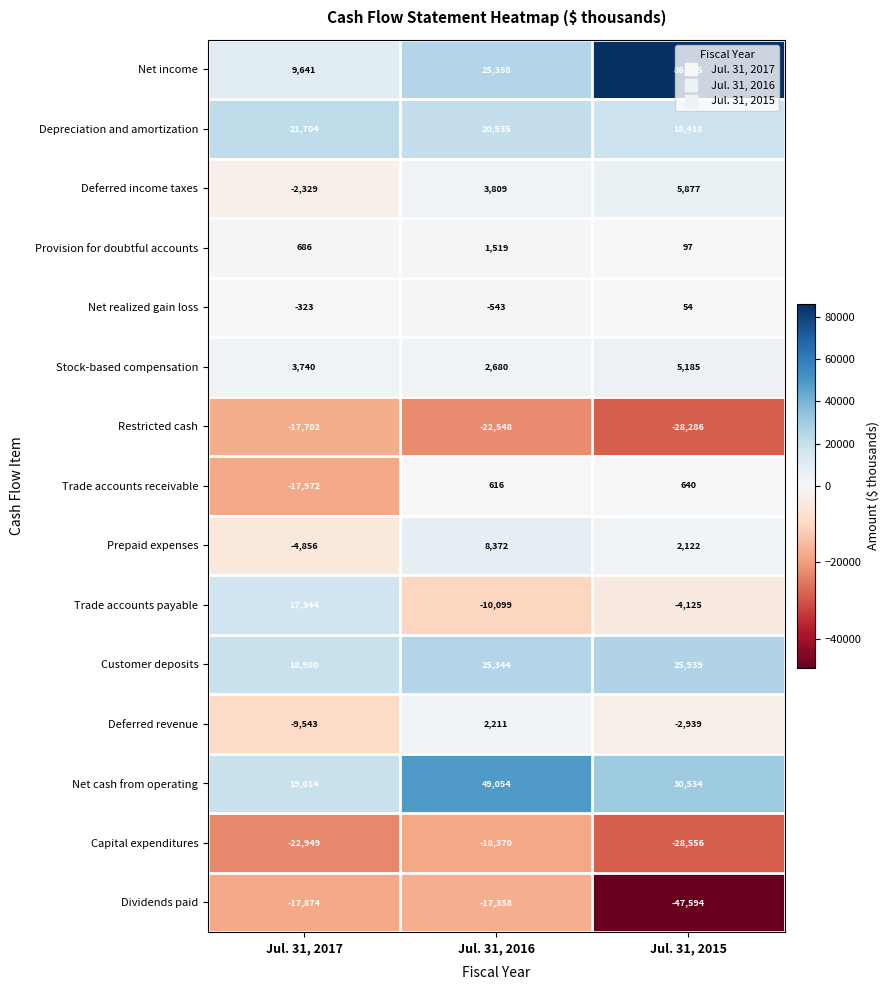

What is the sum of all Capital expenditures values?

-69875